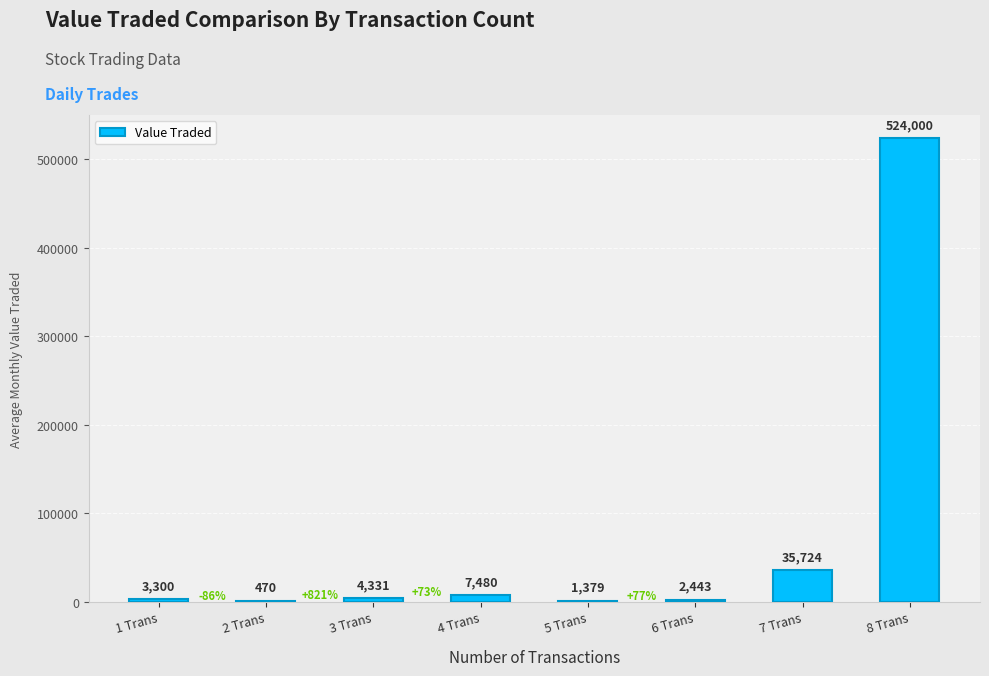

Between 3 Trans and 2 Trans, which is larger?

3 Trans